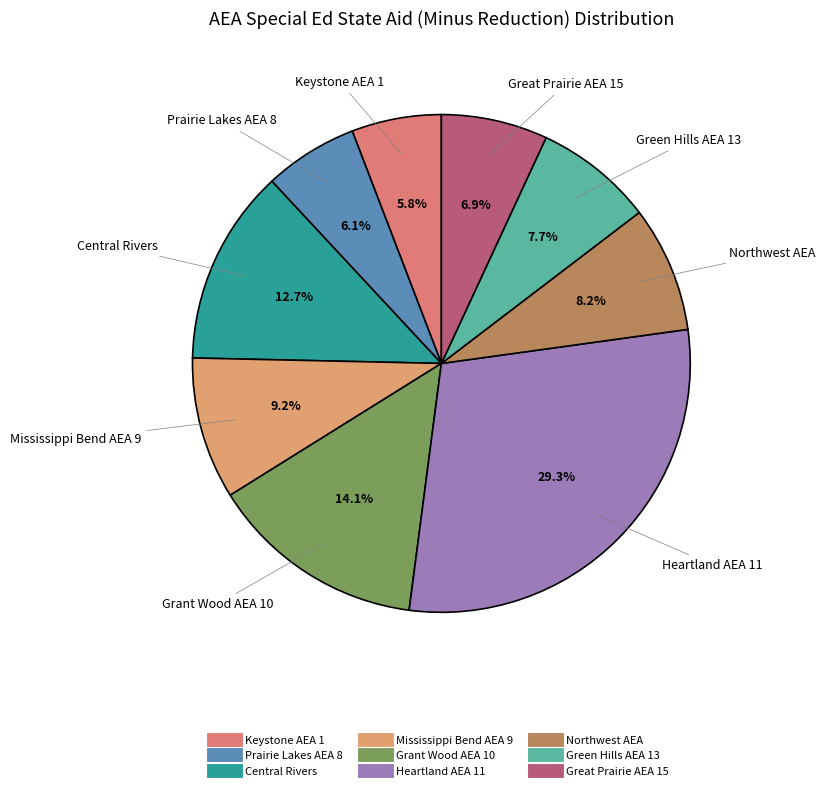

To the nearest percent, what percentage of the pie is Northwest AEA?

8%